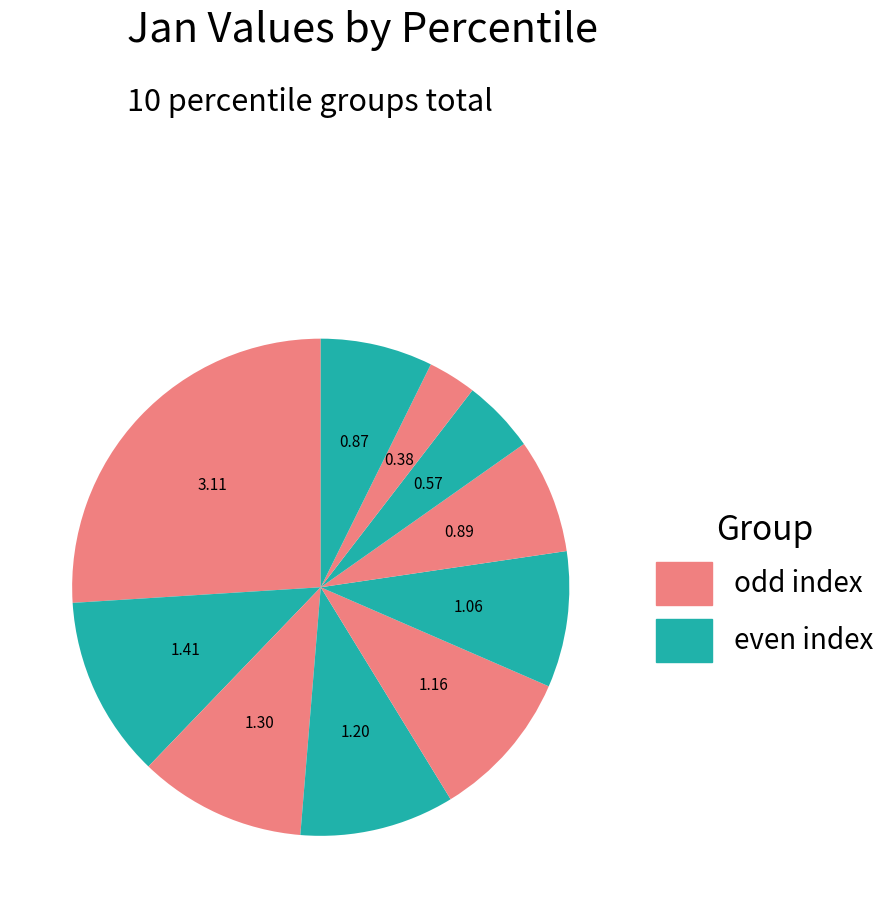

Rank the categories by value from highest to lowest.

pct05, pct15, pct25, pct35, pct45, pct55, pct65, pct95, pct75, pct85